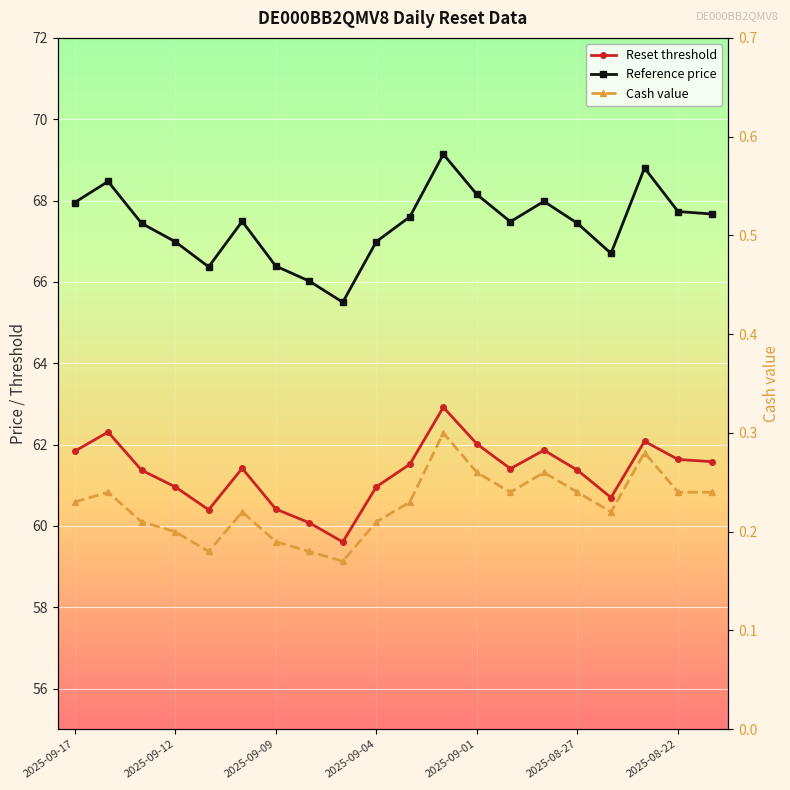

What is the average value of the Reset threshold series?

61.3